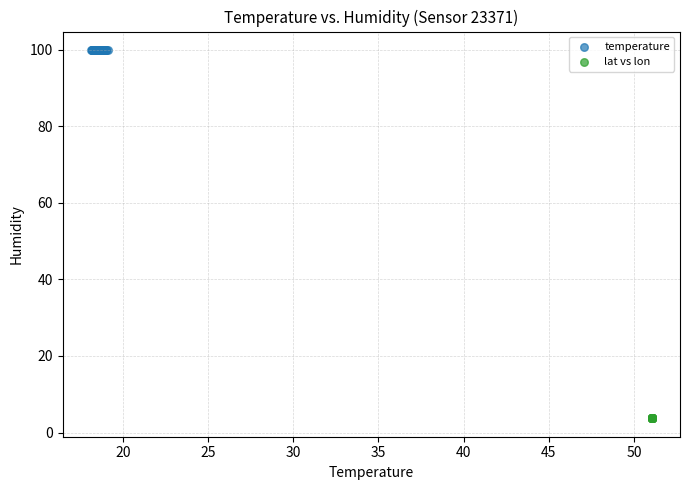

What are all the series names shown in the legend?

temperature, lat vs lon